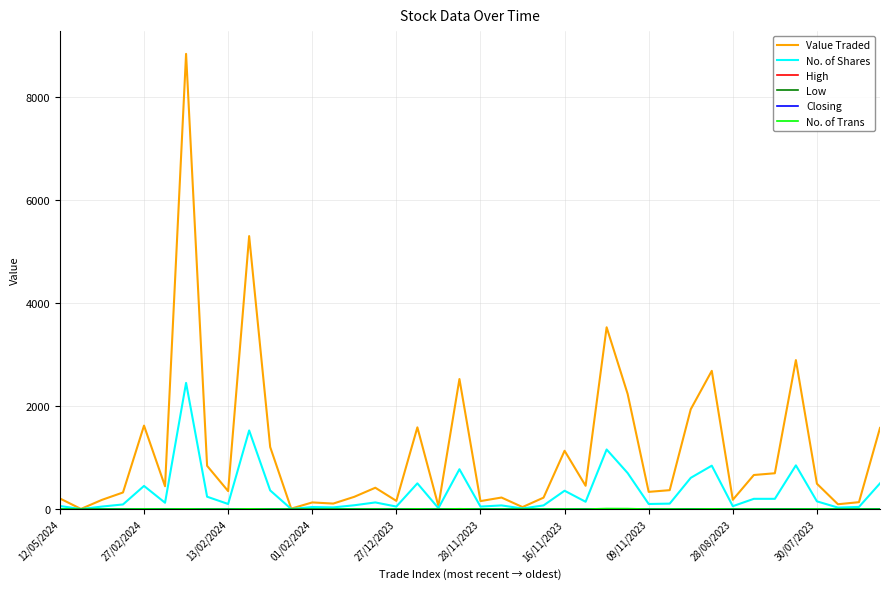

What is the maximum value shown in the chart?

8830.0